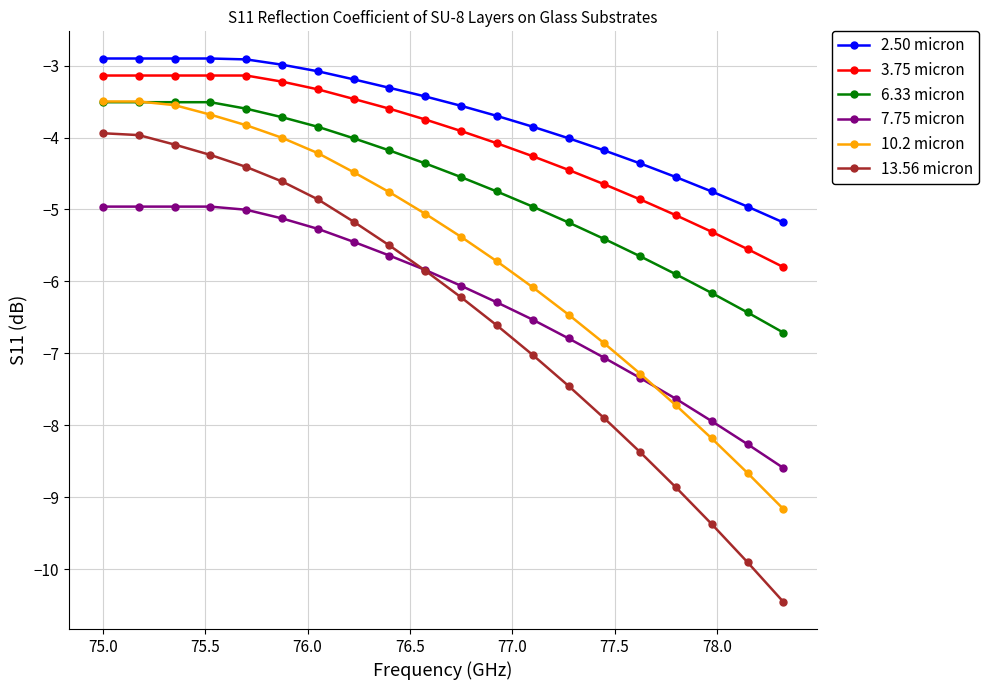

True or false: 10.2 micron has more than 2 points higher than both neighbors.

False